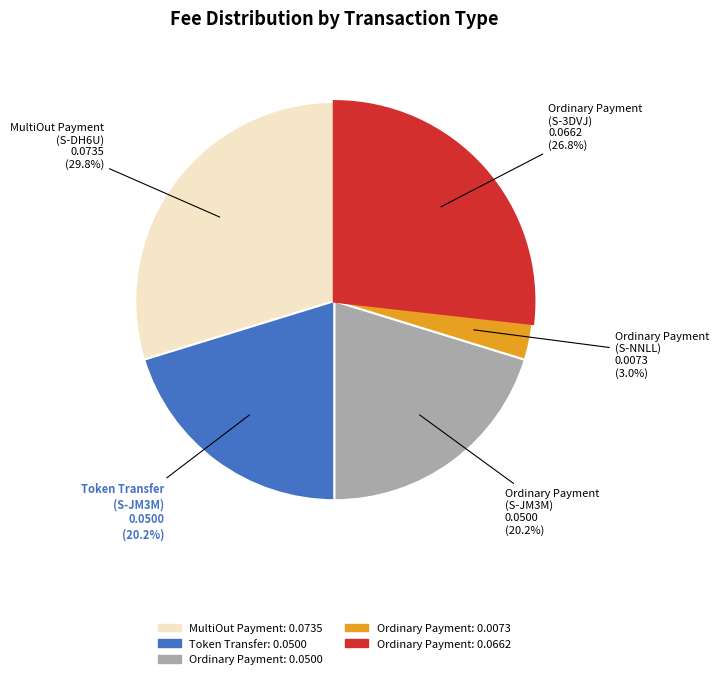

Does any single category account for the majority?

No